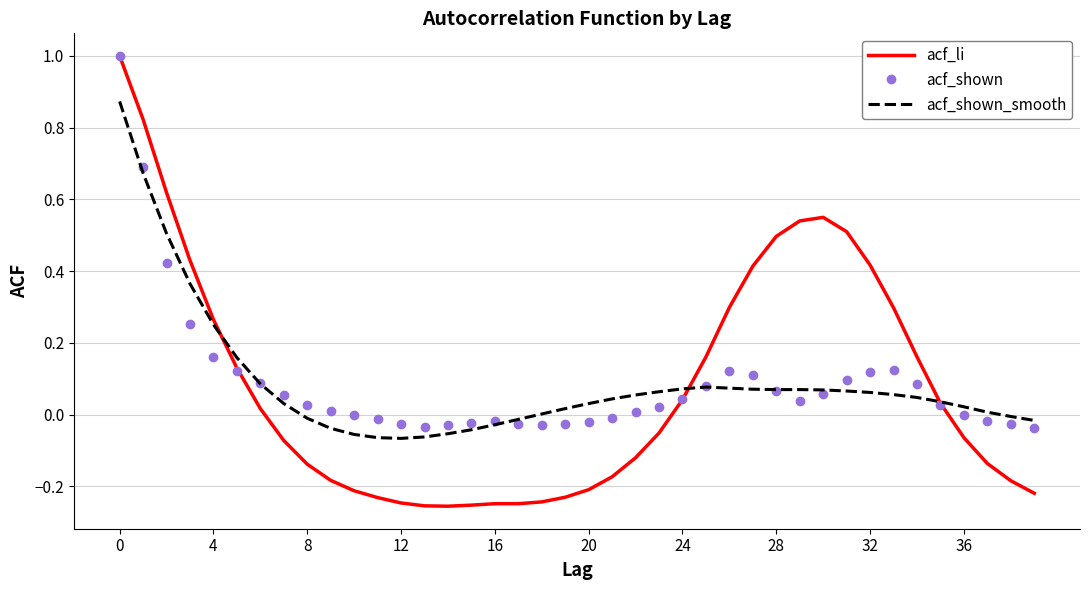

Which series has the largest range (max minus min)?

acf_li